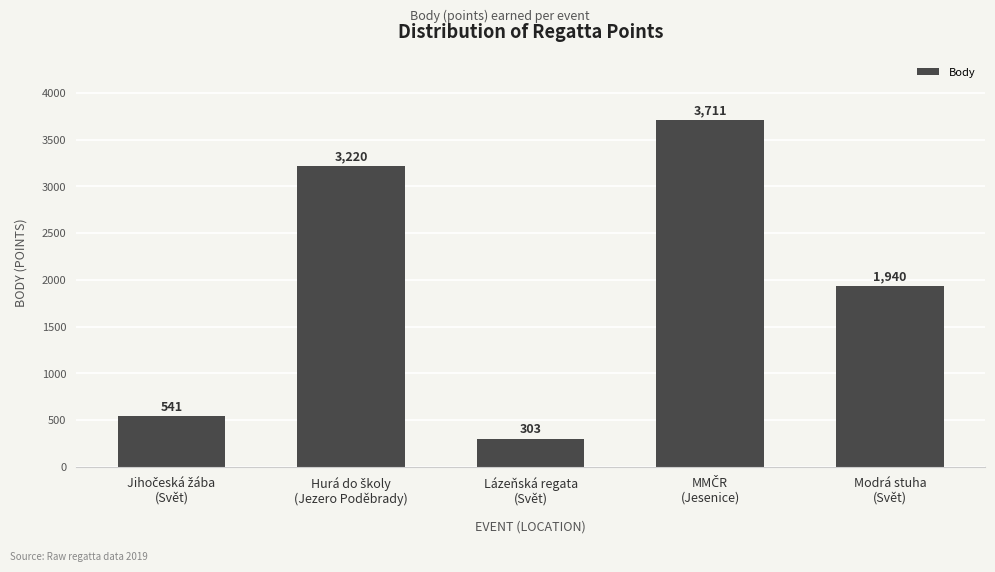

What is the maximum value shown in the chart?

3711